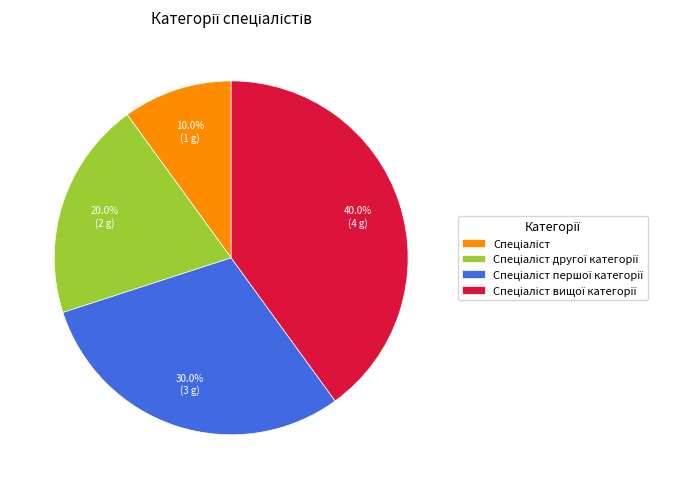

Does any single category account for the majority?

No